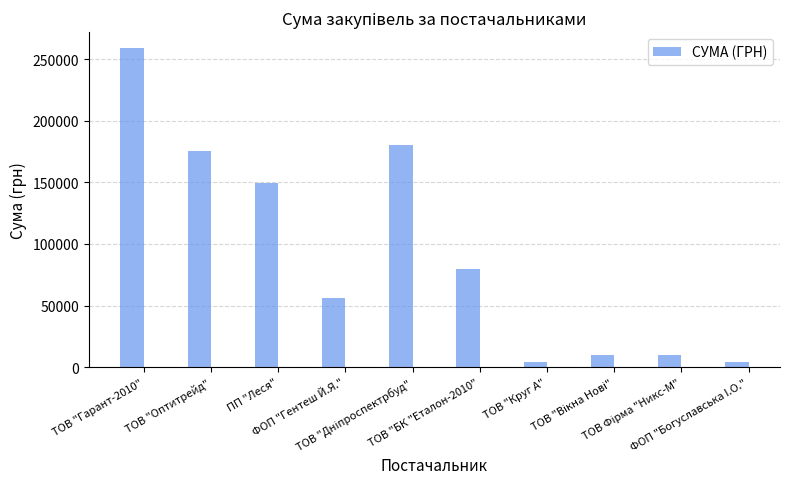

What is the value of the 3rd bar from the left?

149862.5